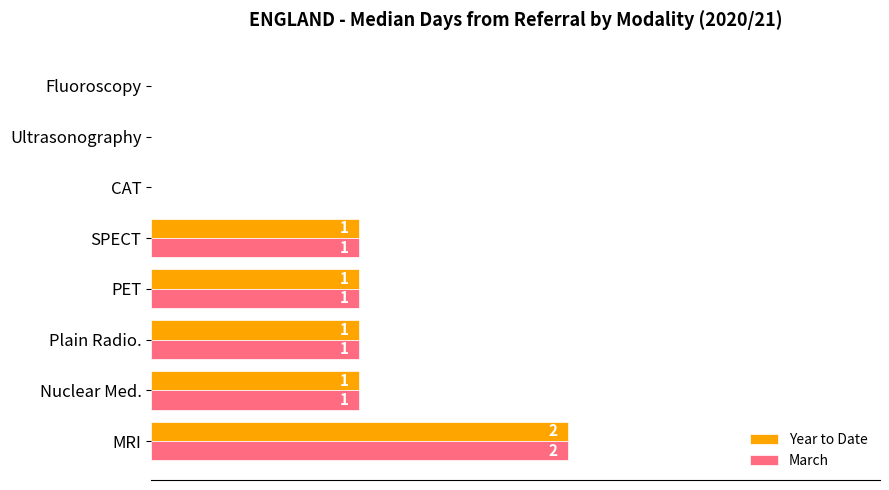

How many Year to Date values are between 0 and 1?

7